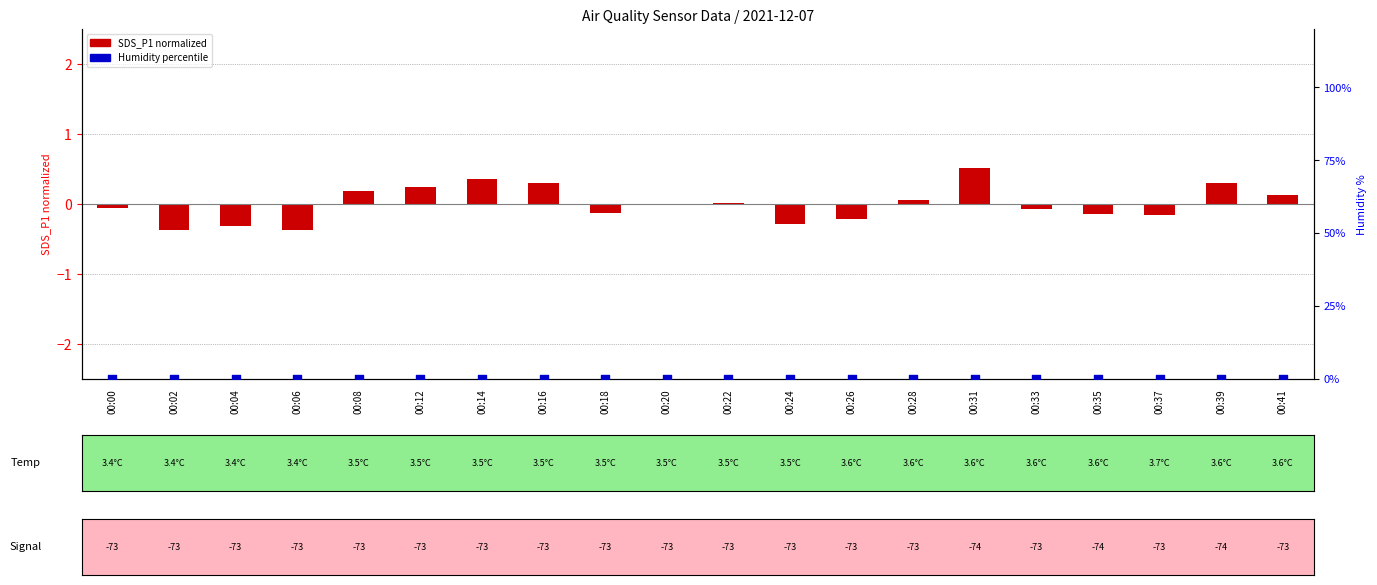

Which series contains the lowest Y value?

SDS_P1 (normalized)